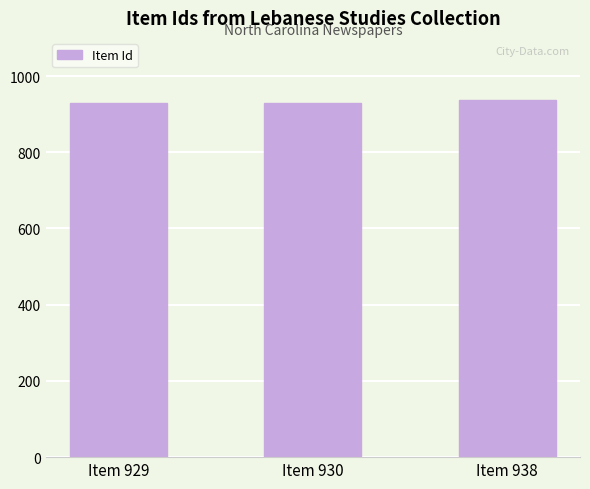

What is the greatest value displayed?

938